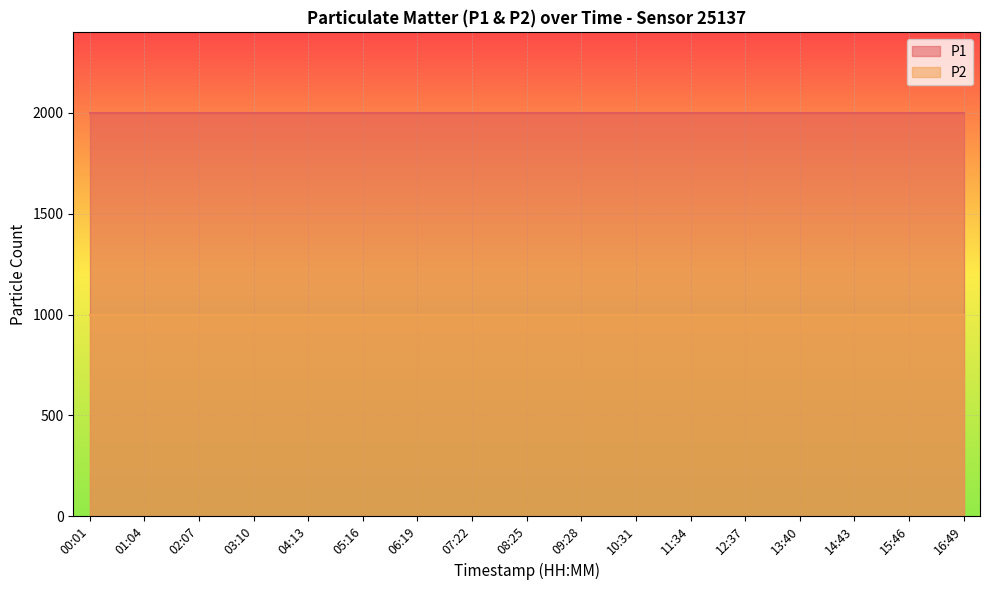

True or false: P2 and P1 cross at least once.

False